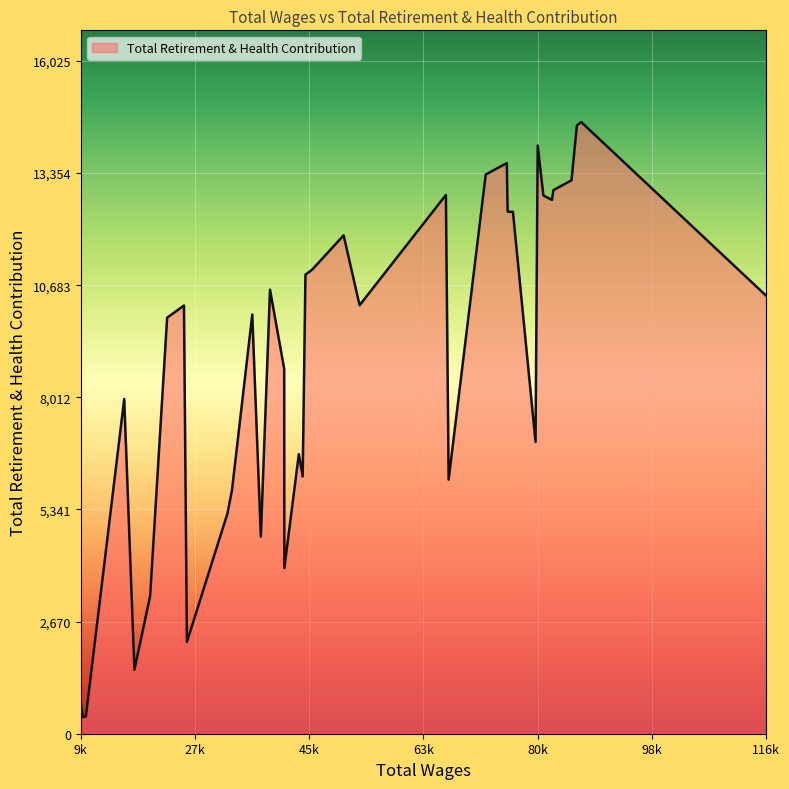

What is the minimum value shown in the chart?

394